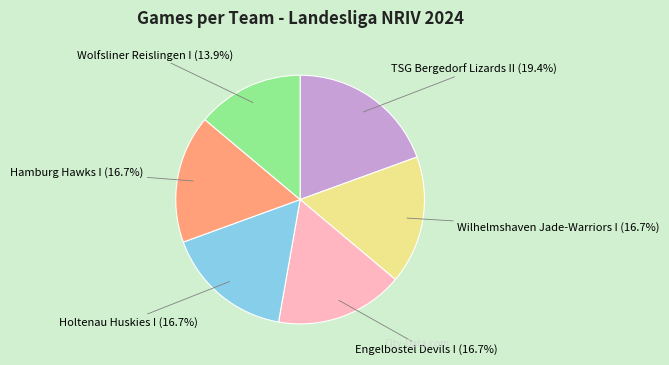

Is it true that Engelbostel Devils I is 30% of the pie?

False